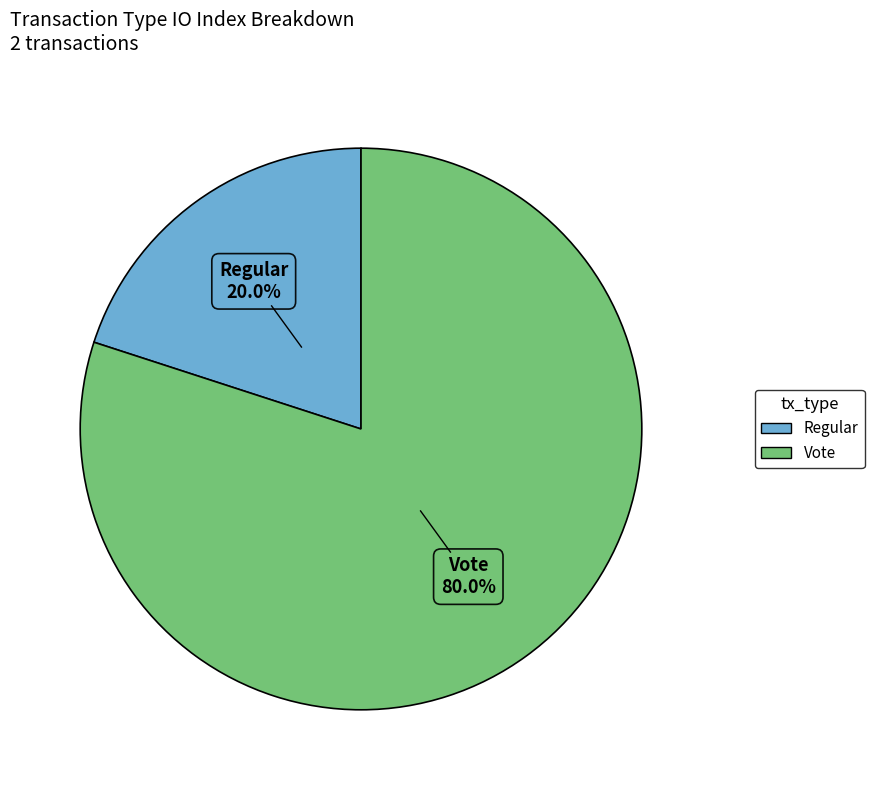

Is there a majority slice in this chart?

Yes